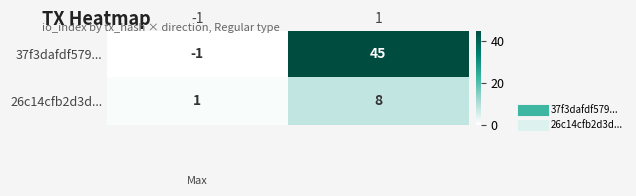

How many data points does each series have?

2